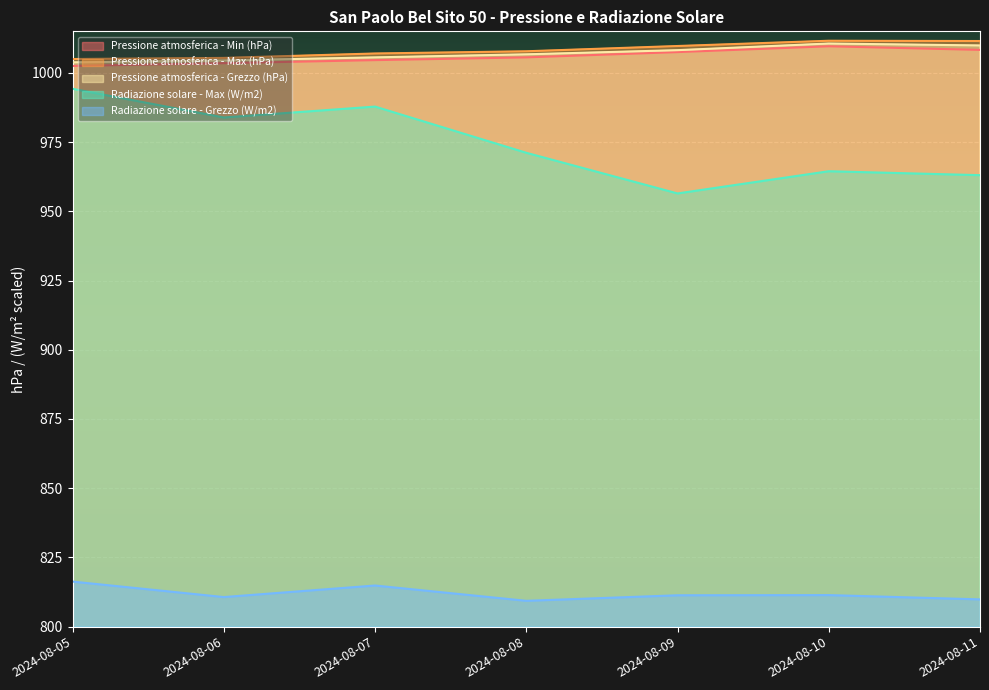

Does the chart display data point markers on the line(s)?

No